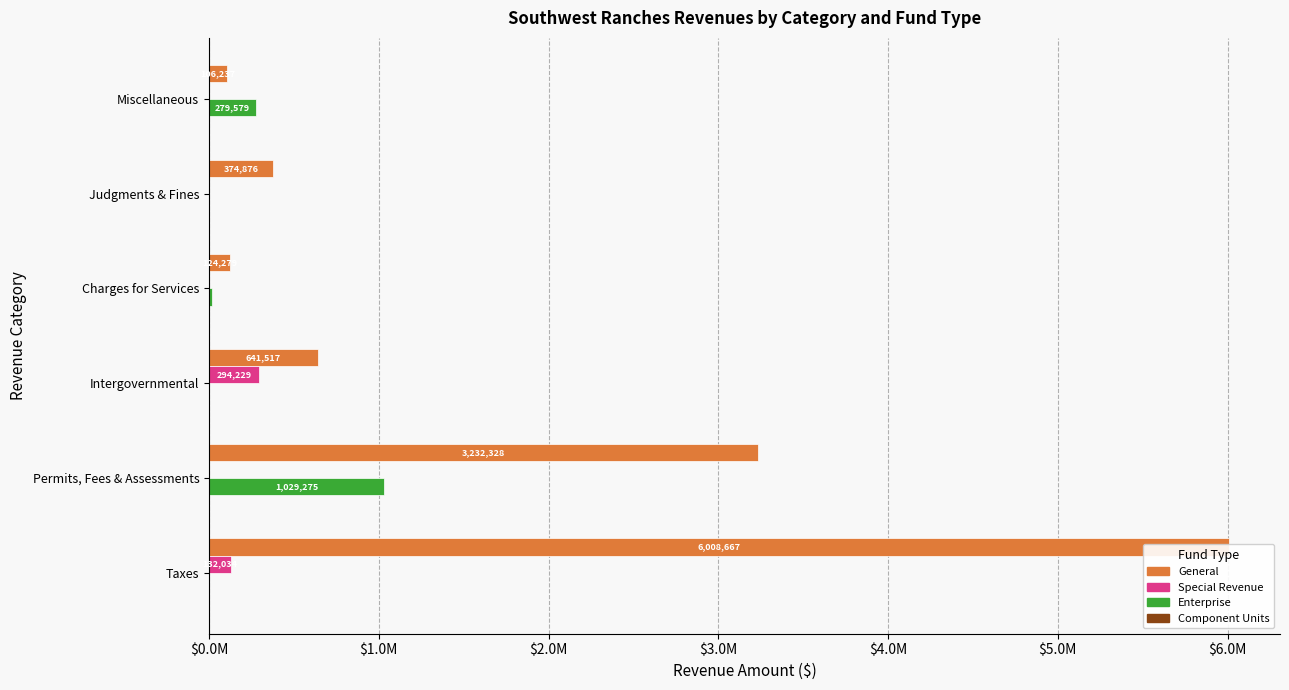

What is the sum of all Component Units values?

116